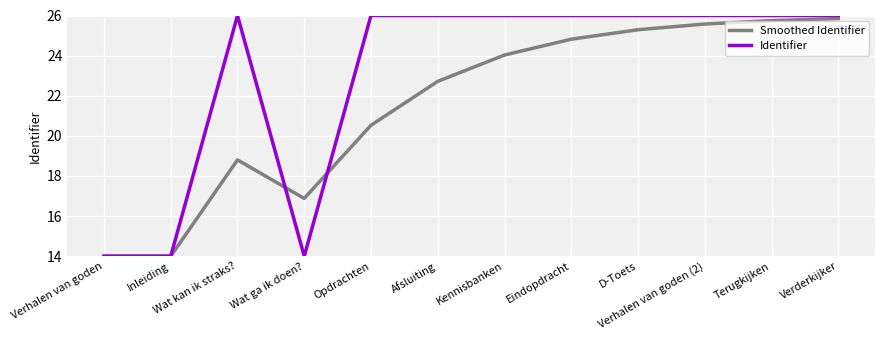

What is the difference between the second highest and minimum values in the Smoothed Identifier series?

11.7